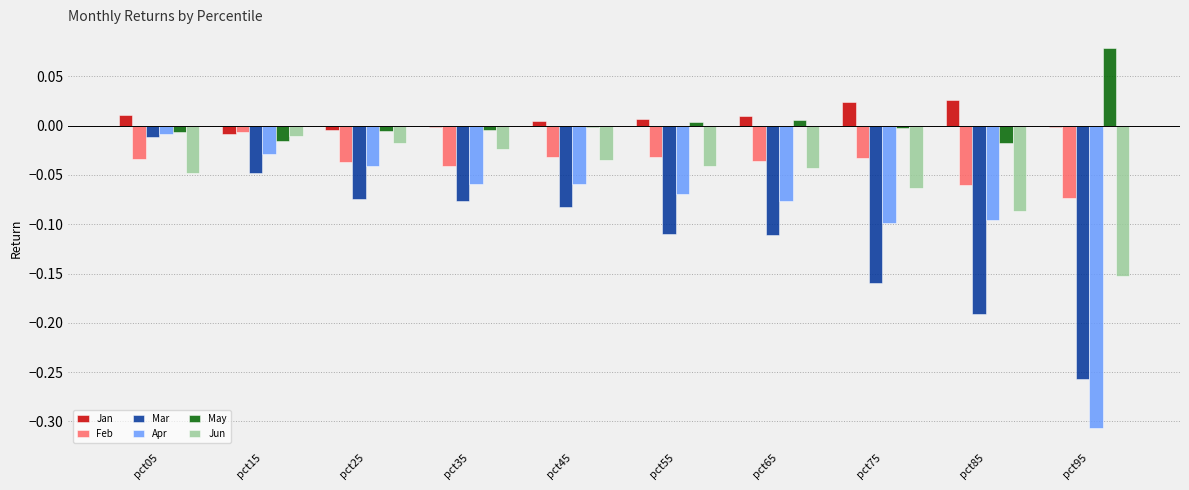

Which series has the largest range (max minus min)?

Apr